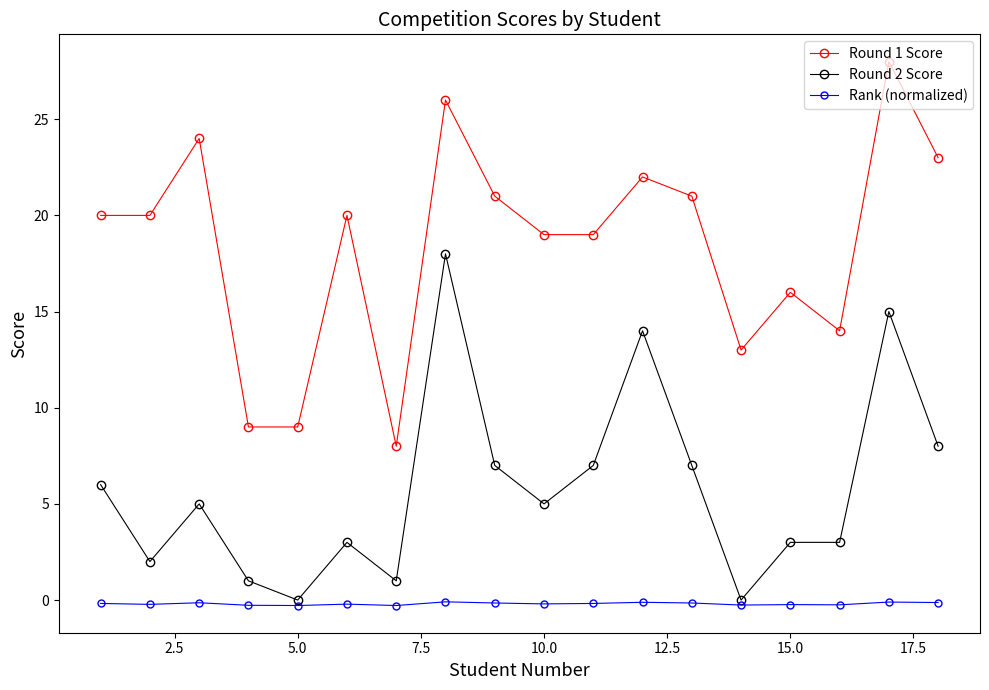

True or false: Round 2 Score has more than 1 interior local peaks.

True